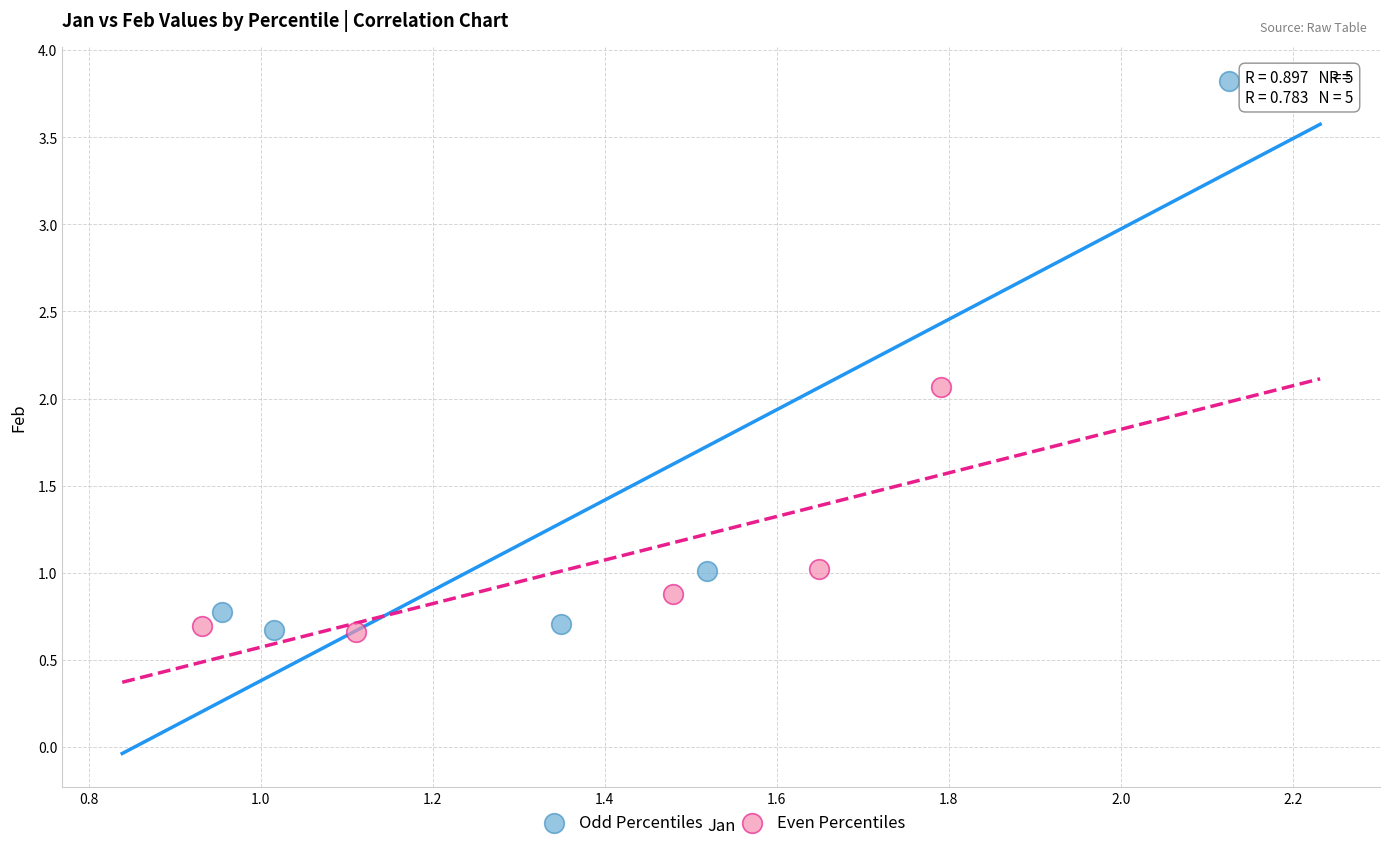

Which series has the largest Y range (max minus min)?

Odd Percentiles